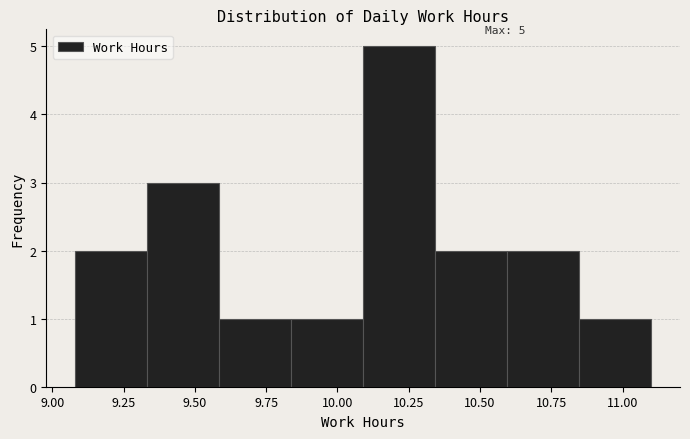

Which range on the x-axis has the tallest bar?

10.10 to 10.35